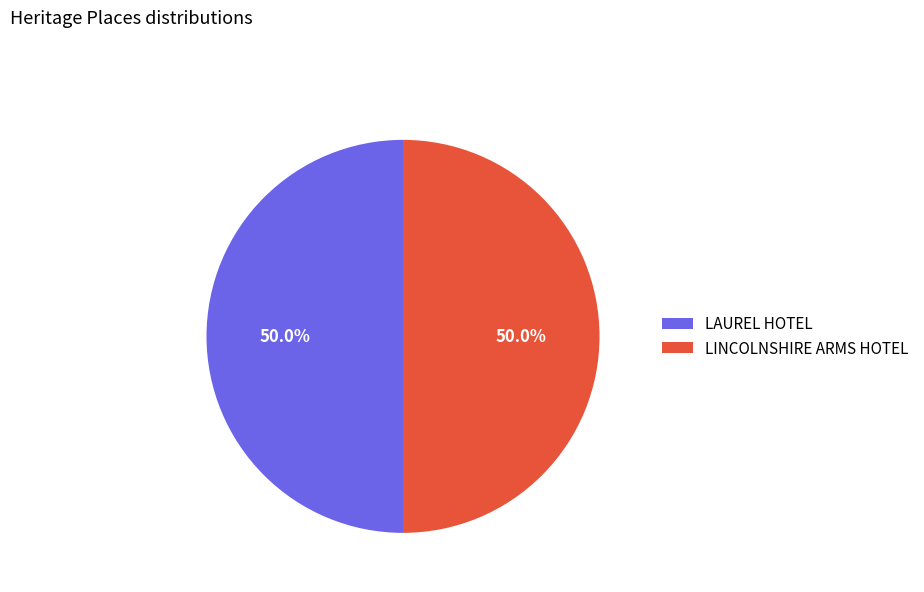

To the nearest percent, what is the combined percentage of LINCOLNSHIRE ARMS HOTEL and LAUREL HOTEL?

100%